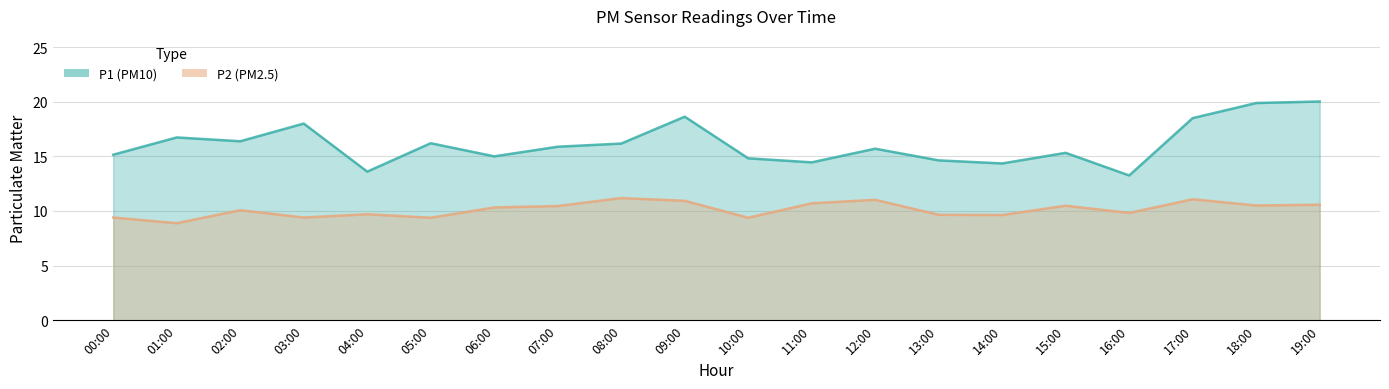

What are all the series names shown in the legend?

P1, P2